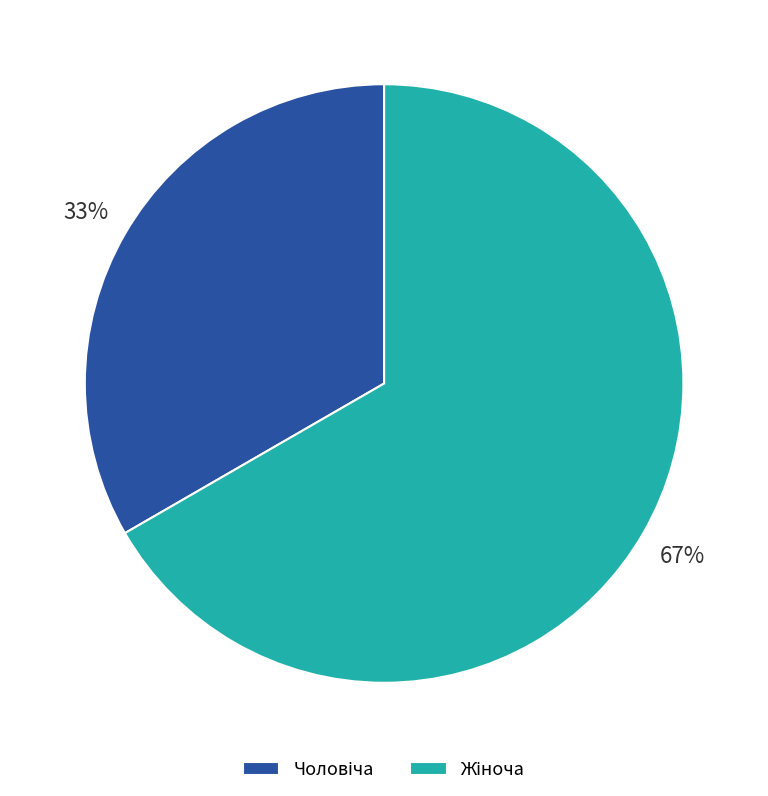

How many segments does this pie chart have?

2